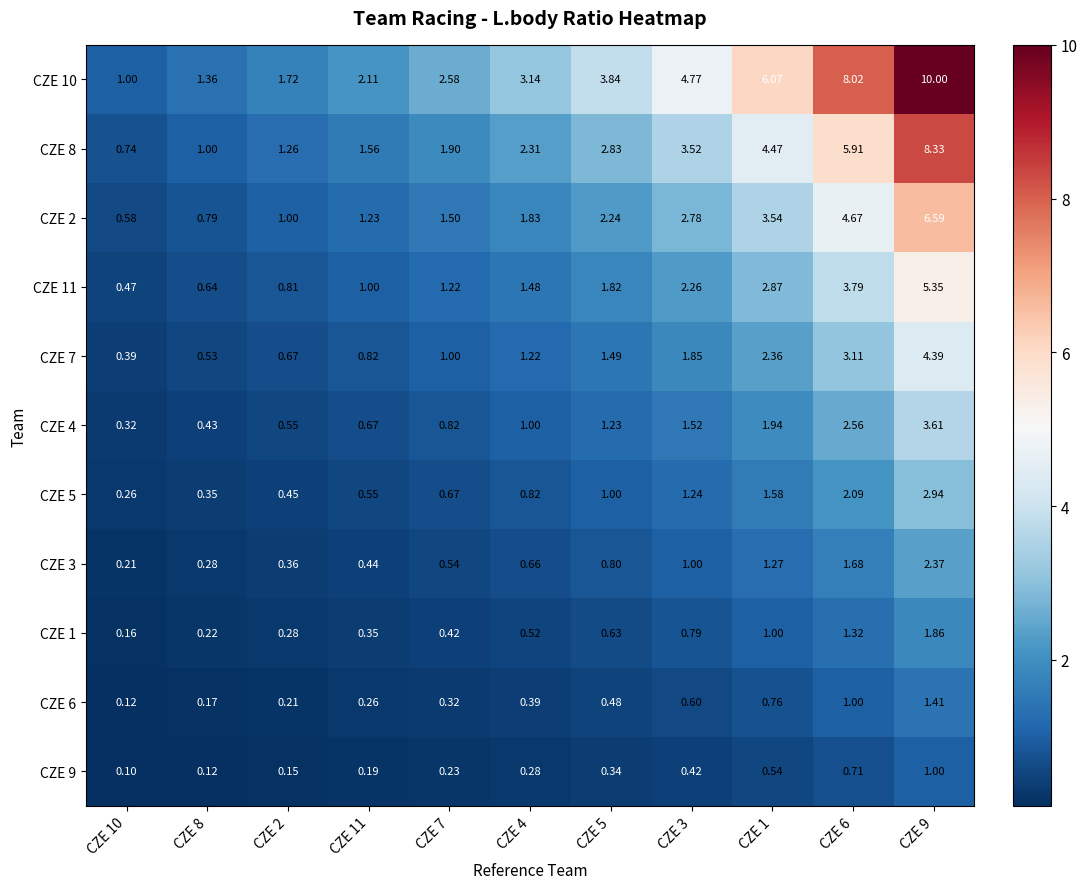

Count the number of categories in the chart.

11